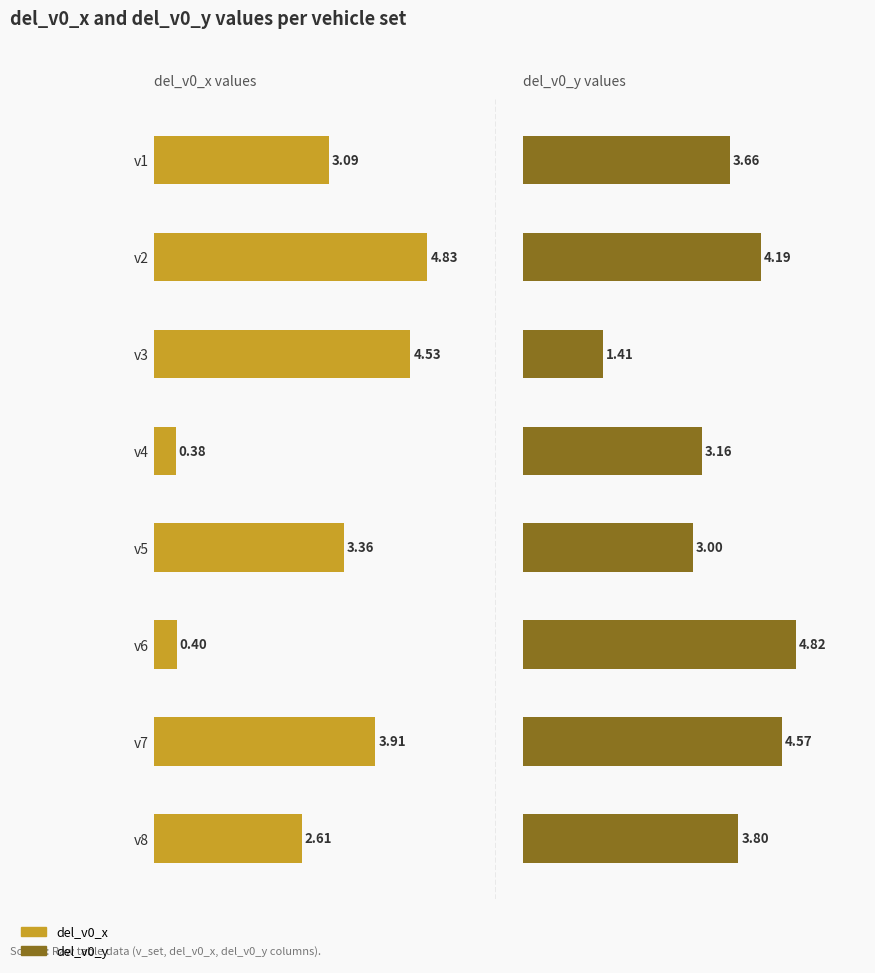

What are all the series names shown in the legend?

del_v0_x, del_v0_y